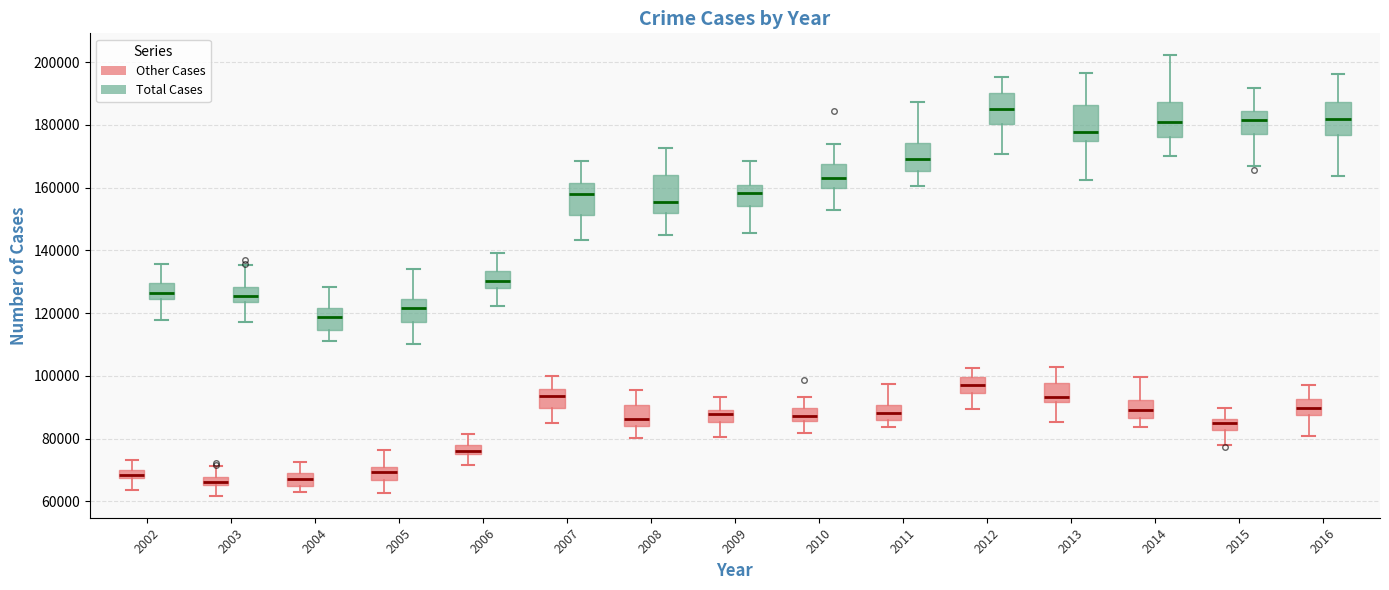

Which box's median line is the highest?

2012 (Total Cases)